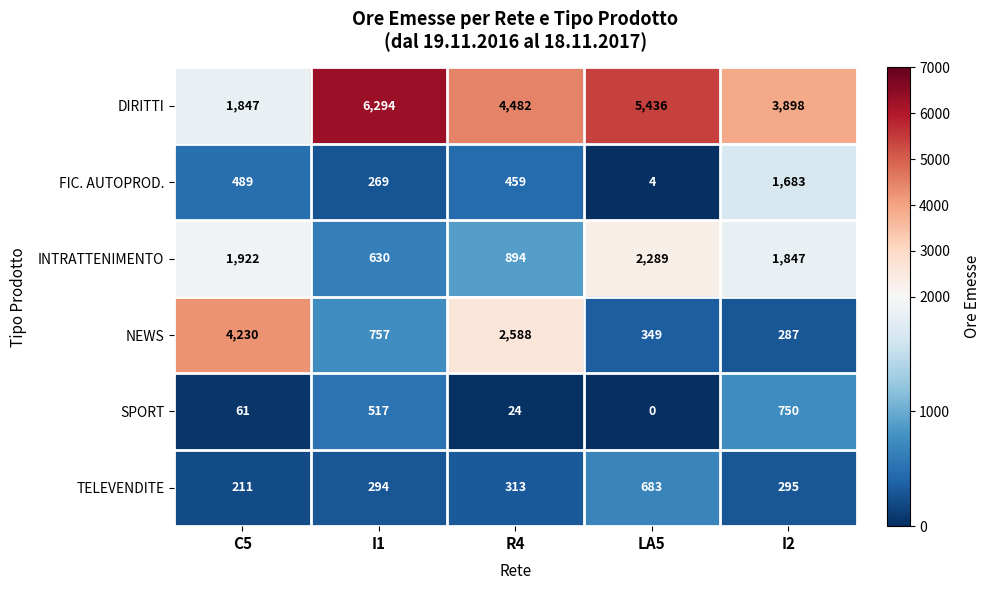

How many DIRITTI values are between 3898 and 5436?

3